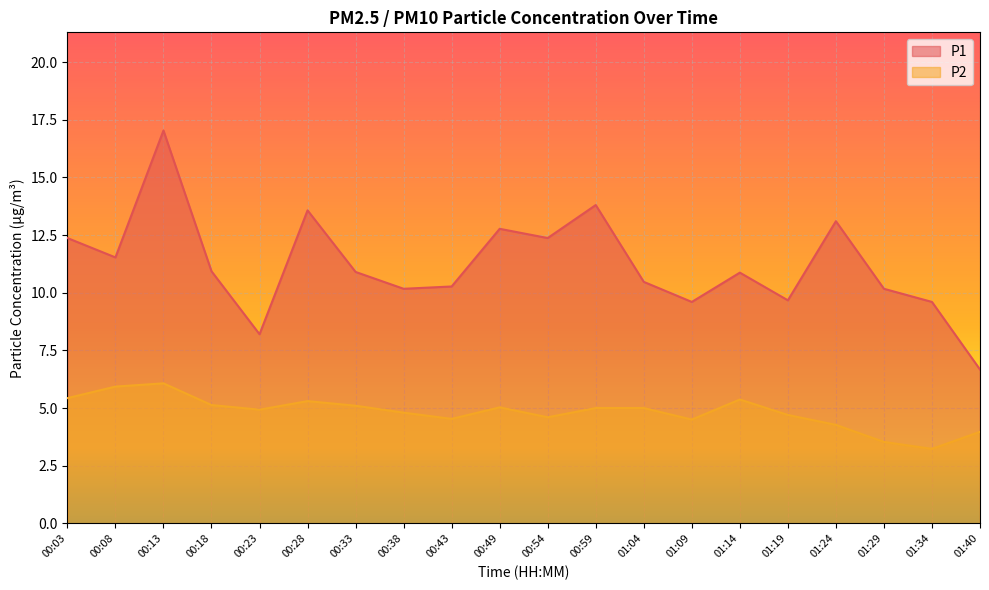

What is the value of the P2 point at the 6th from the left?

5.3